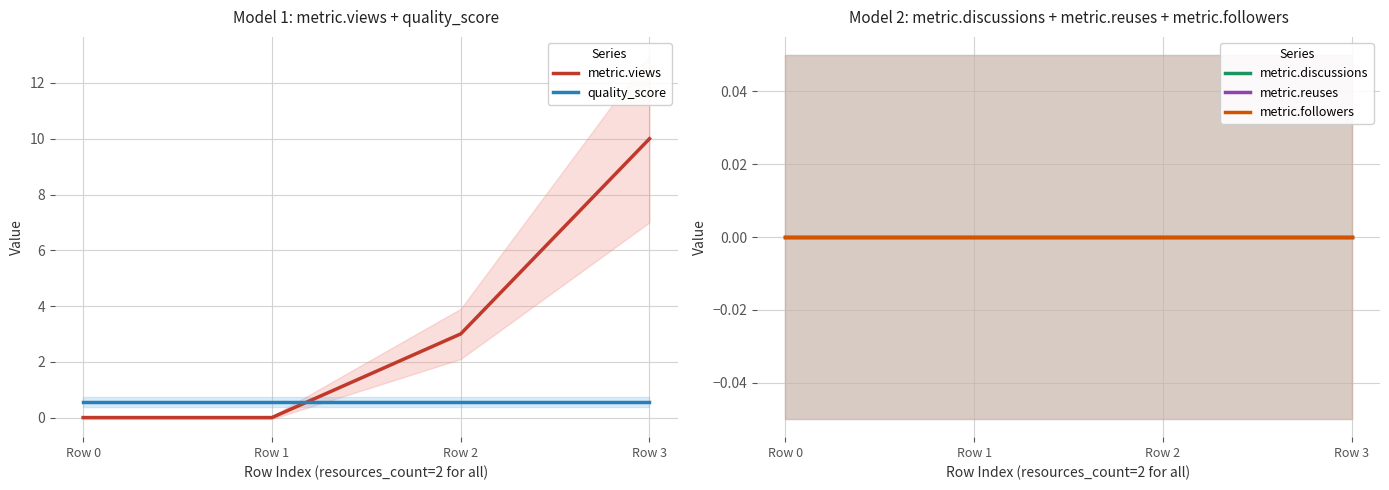

Which series has the largest total across all categories?

metric.views